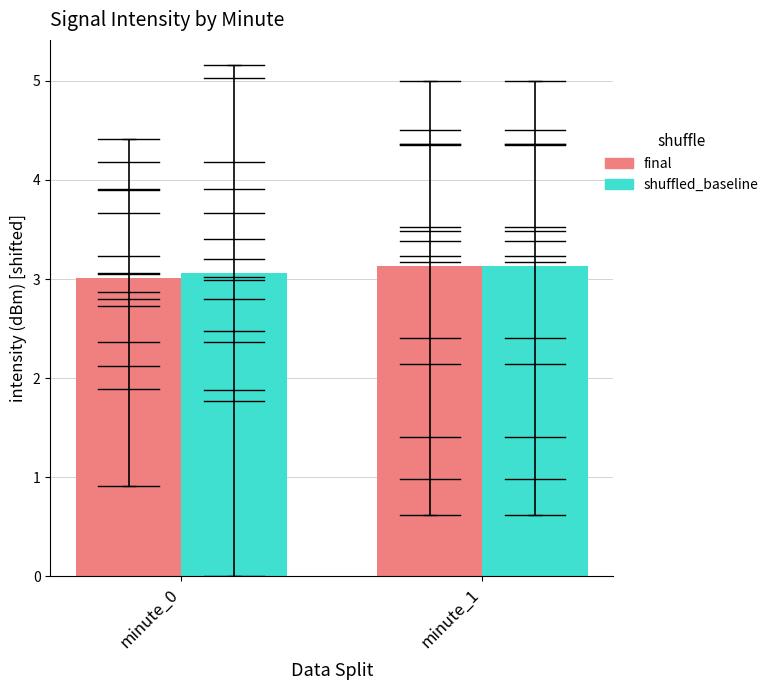

Does the chart contain stacked bars?

No